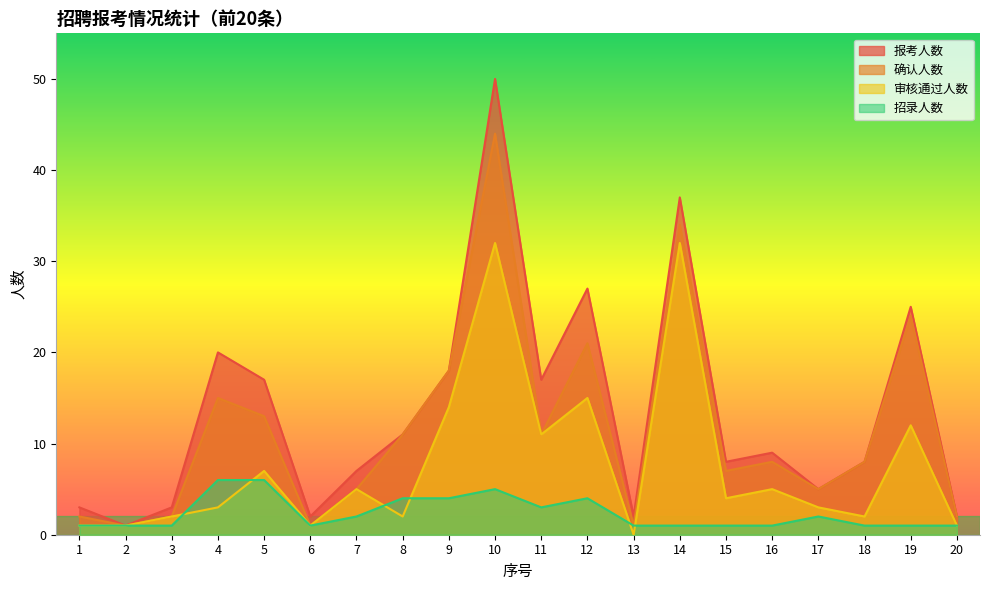

At which category does 审核通过人数 reach its first local valley?

6